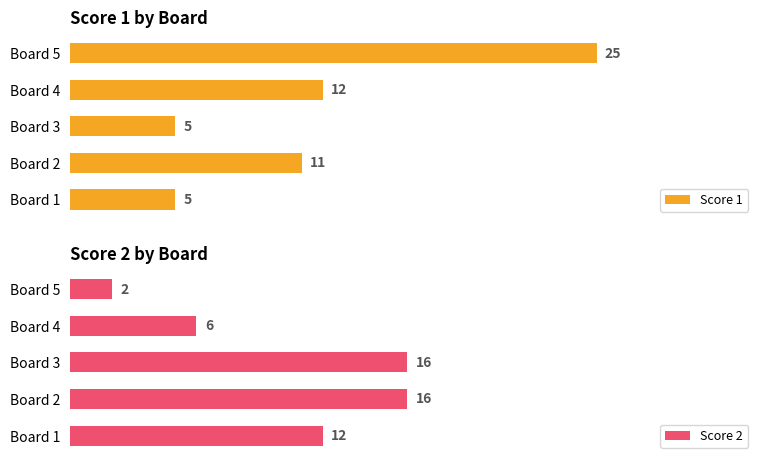

How many Score 2 values are between 6 and 16?

4